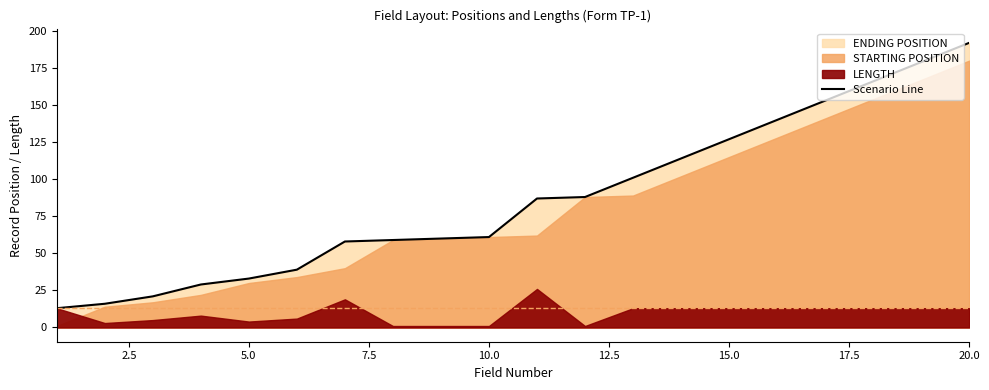

The value at 17.5 is 88. True or false?

False